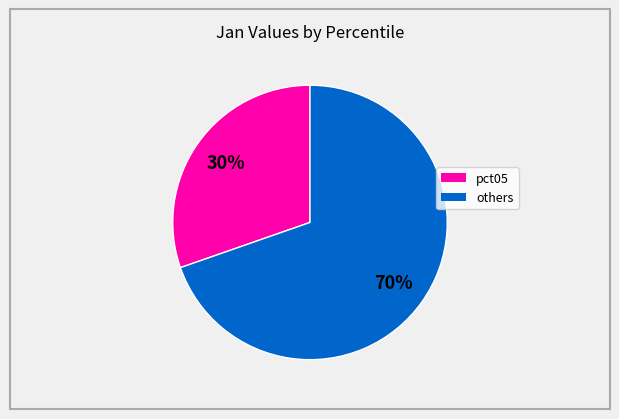

Is there a majority slice in this chart?

Yes